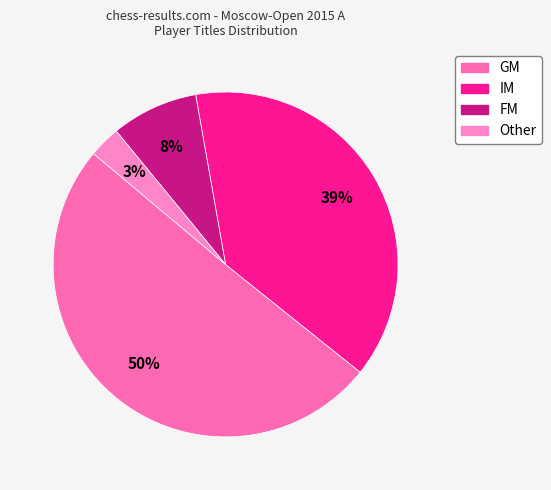

To the nearest percent, what is the average slice percentage?

25%